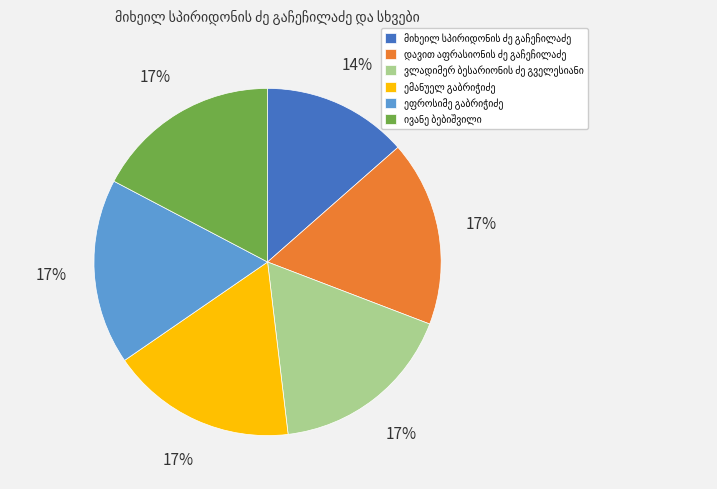

To the nearest percent, what is the average slice percentage?

17%